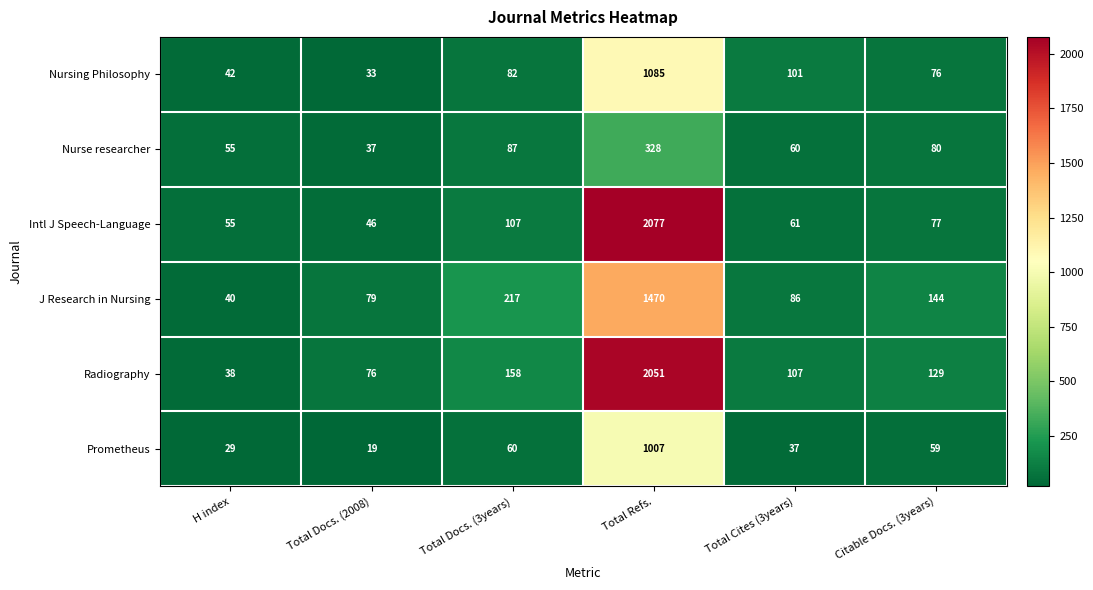

Where is Radiography nearest to the value 1044?

Total Docs. (3years)